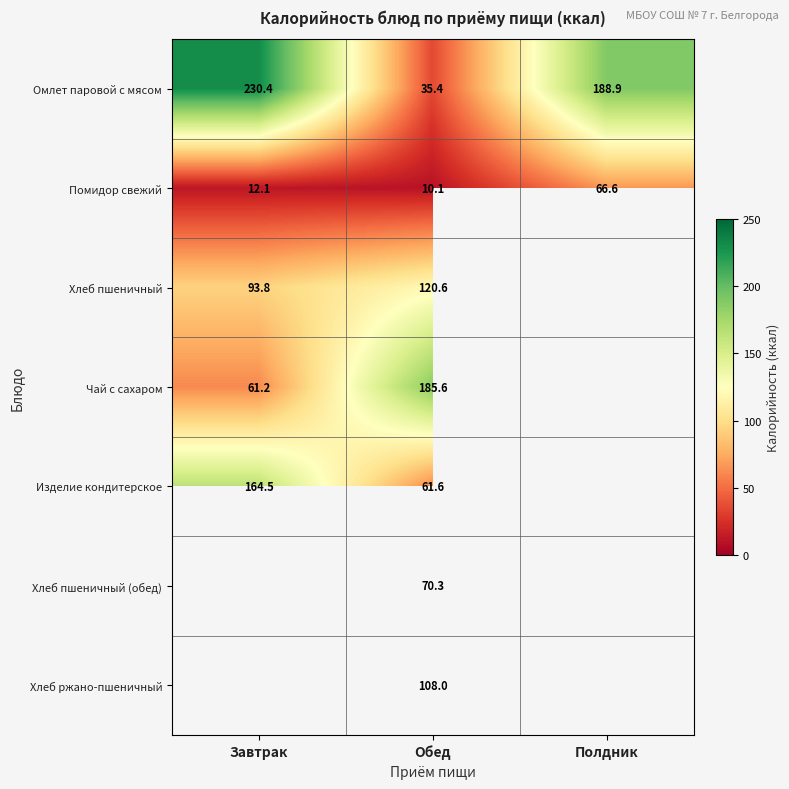

List the labels in order of Омлет паровой с мясом value, smallest first.

Обед, Полдник, Завтрак